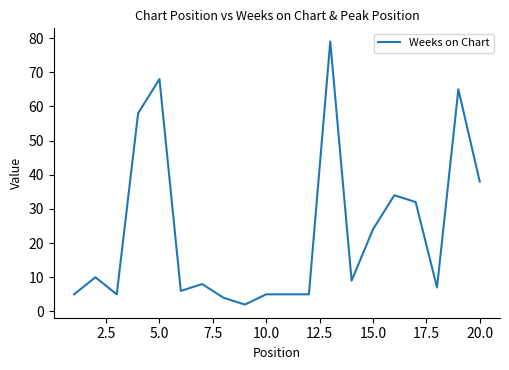

What is the difference between the maximum and minimum values?

77